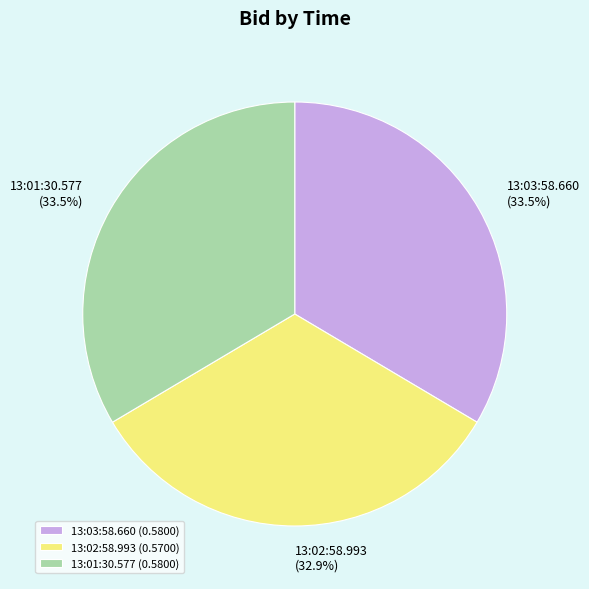

Is there a majority slice in this chart?

No